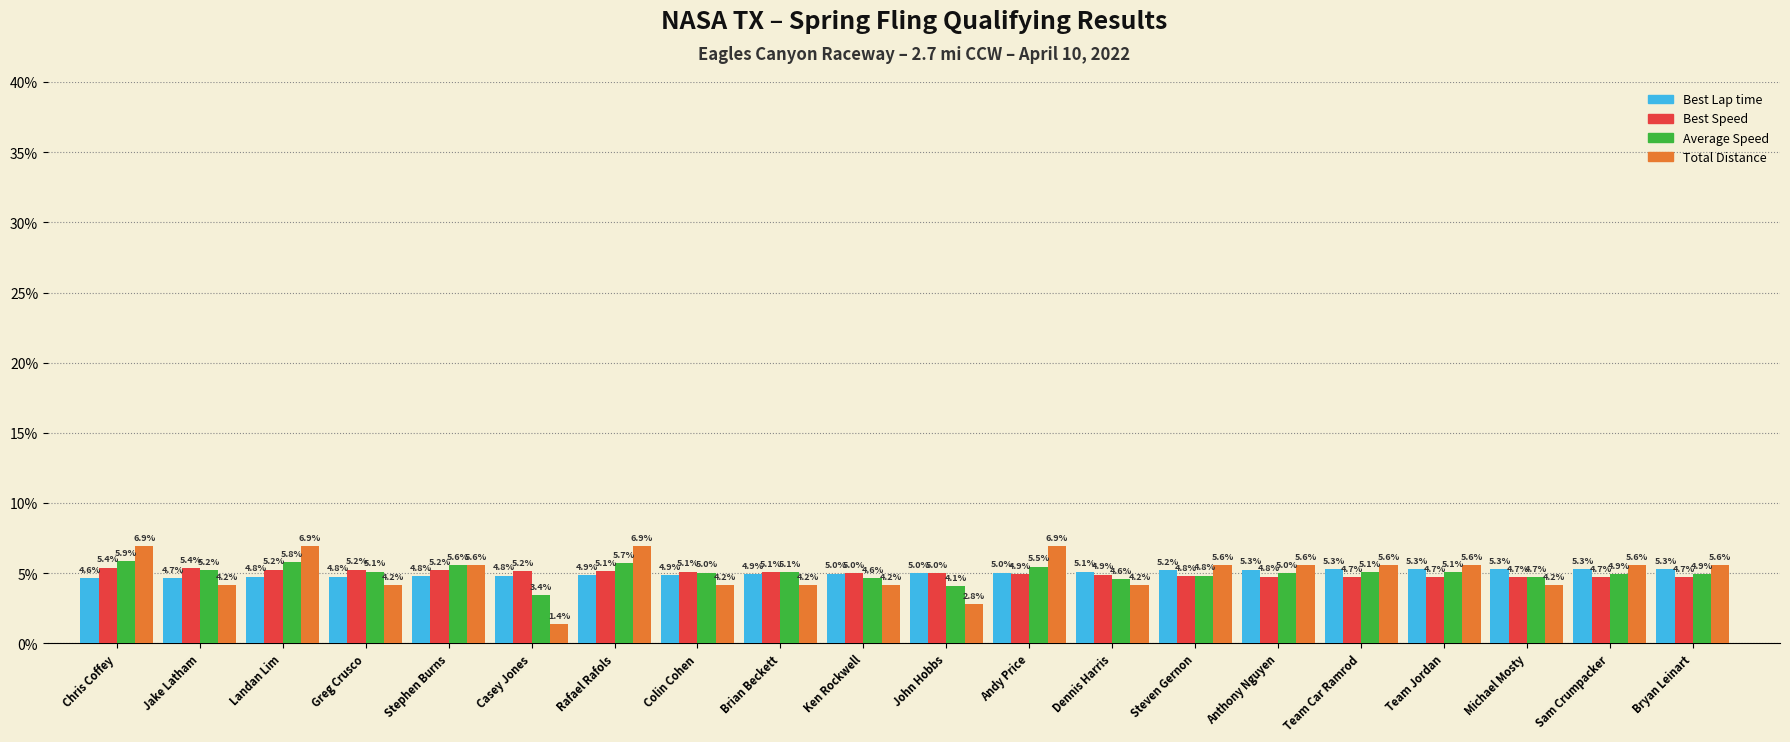

List the series in order of their peak value, highest first.

Total Distance, Average Speed, Best Speed, Best Lap time